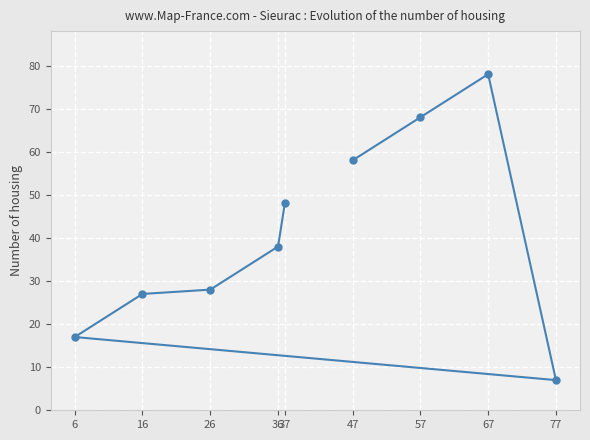

What is the ratio of the value at 57 to the value at 36?

1.8